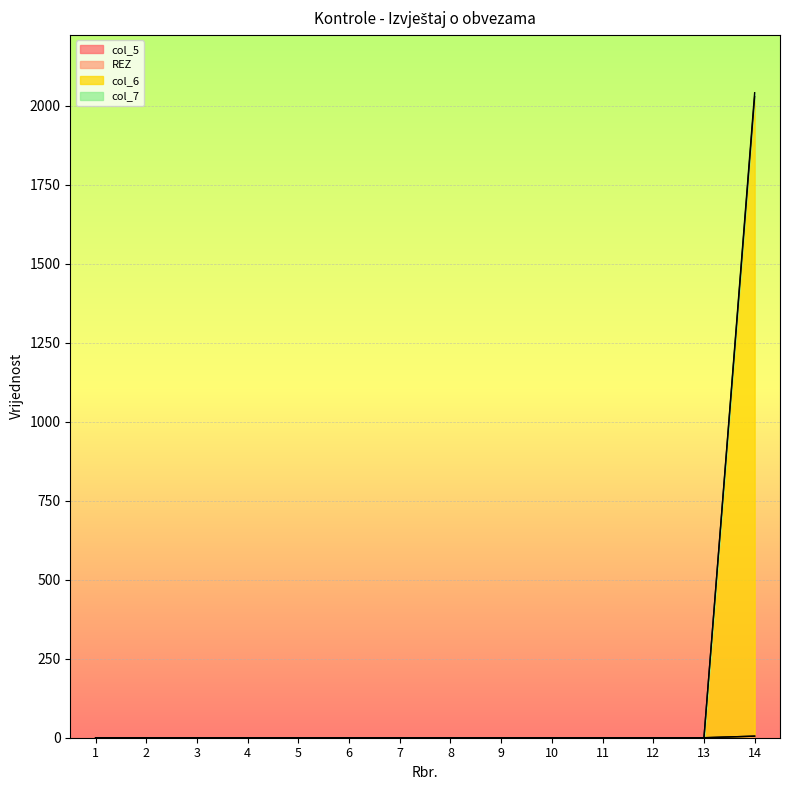

How many values in the col_7 series exceed 0?

1